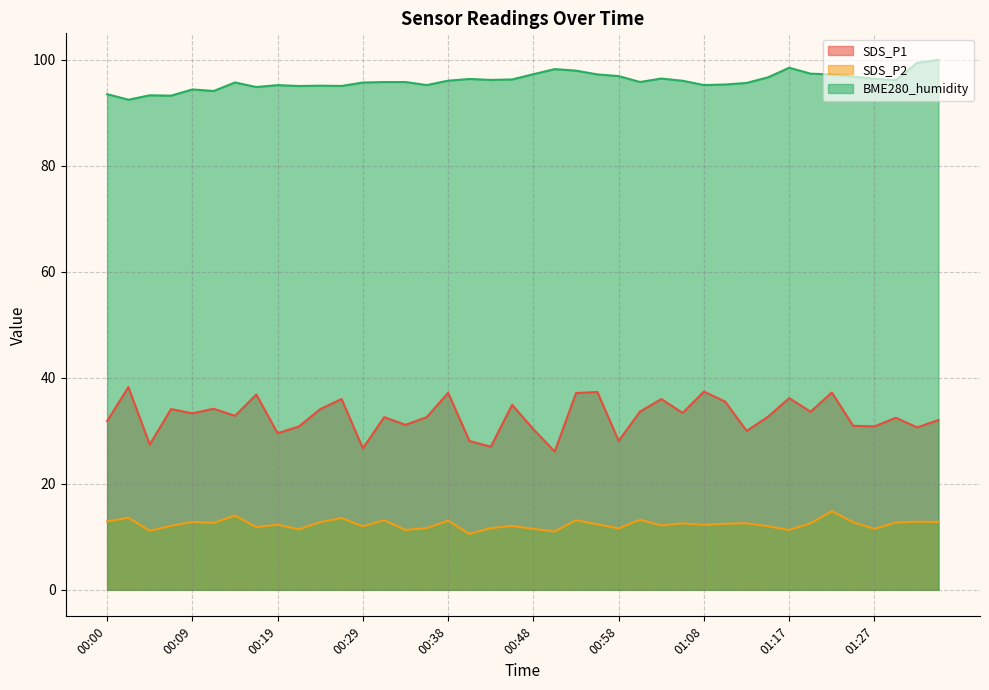

What is the average value of the SDS_P2 series?

12.4